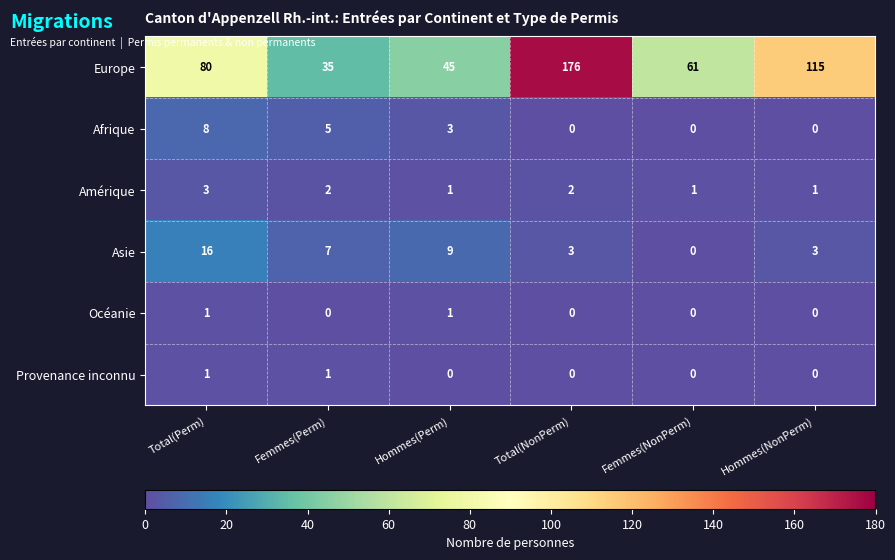

How many values in the Océanie series exceed 0?

2